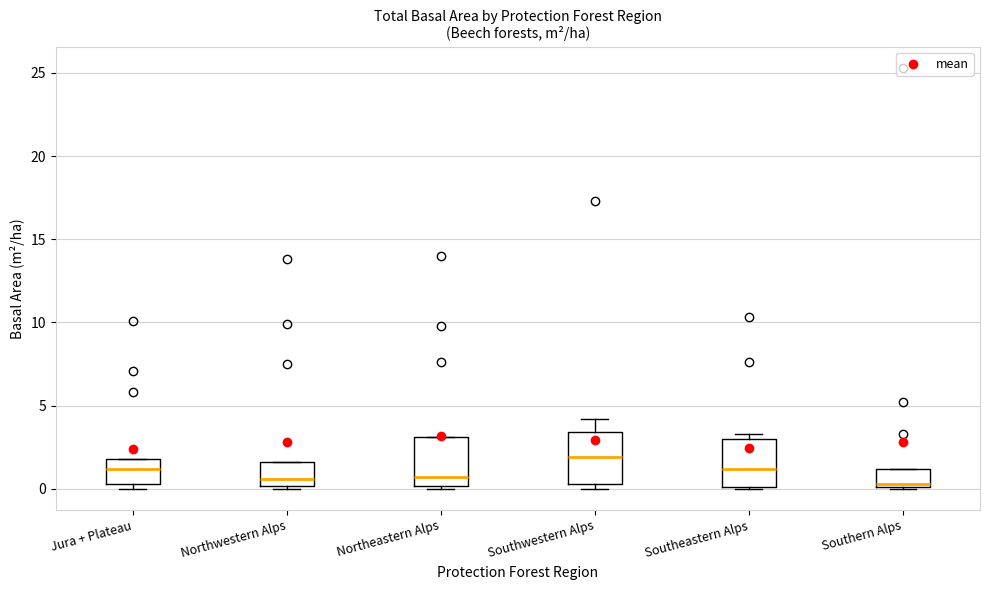

Reading left to right, transcribe this box plot: for each box, give where its median line is, the range the box spans, and where its two whiskers end, as read against the y-axis. The values are not printed on the chart, so give them approximately, as read against the axis.

Jura + Plateau: median 1.0, box 0.5 to 2.0, whiskers 0.0 to 2.0
Northwestern Alps: median 0.5, box 0.0 to 1.5, whiskers 0.0 (just below the box's lower edge) to 1.5
Northeastern Alps: median 0.5, box 0.0 to 3.0, whiskers 0.0 (just below the box's lower edge) to 3.0
Southwestern Alps: median 2.0, box 0.5 to 3.5, whiskers 0.0 to 4.0
Southeastern Alps: median 1.0, box 0.0 to 3.0, whiskers 0.0 to 3.5
Southern Alps: median 0.5, box 0.0 to 1.0, whiskers 0.0 to 1.0